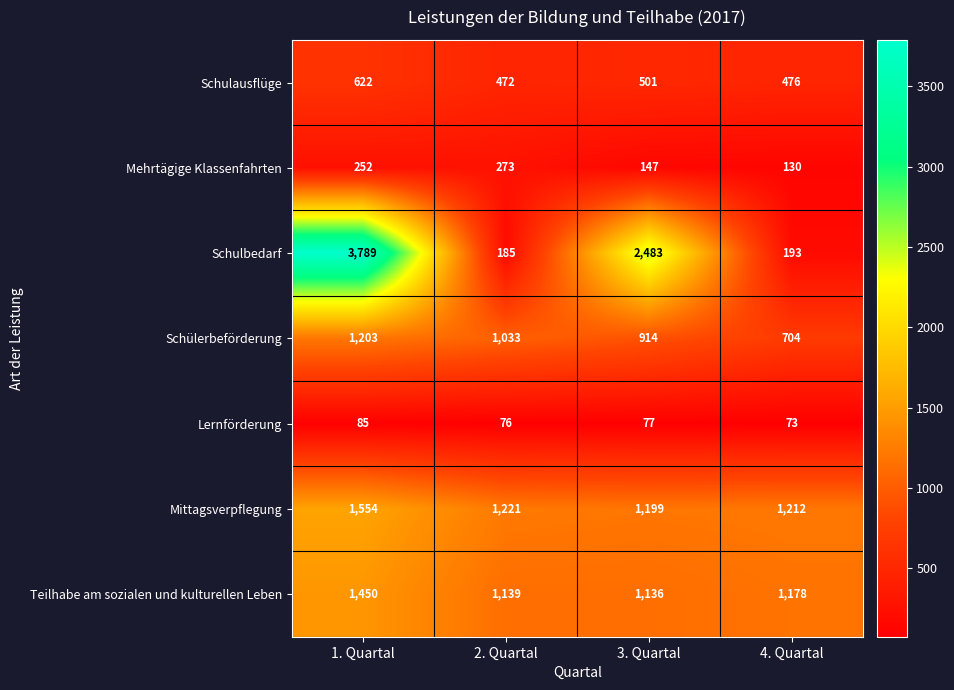

Reading left to right, what are all the values shown in this chart?

Schulausflüge: 1. Quartal=622	2. Quartal=472	3. Quartal=501	4. Quartal=476
Mehrtägige Klassenfahrten: 1. Quartal=252	2. Quartal=273	3. Quartal=147	4. Quartal=130
Schulbedarf: 1. Quartal=3789	2. Quartal=185	3. Quartal=2483	4. Quartal=193
Schülerbeförderung: 1. Quartal=1203	2. Quartal=1033	3. Quartal=914	4. Quartal=704
Lernförderung: 1. Quartal=85	2. Quartal=76	3. Quartal=77	4. Quartal=73
Mittagsverpflegung: 1. Quartal=1554	2. Quartal=1221	3. Quartal=1199	4. Quartal=1212
Teilhabe am sozialen und kulturellen Leben: 1. Quartal=1450	2. Quartal=1139	3. Quartal=1136	4. Quartal=1178